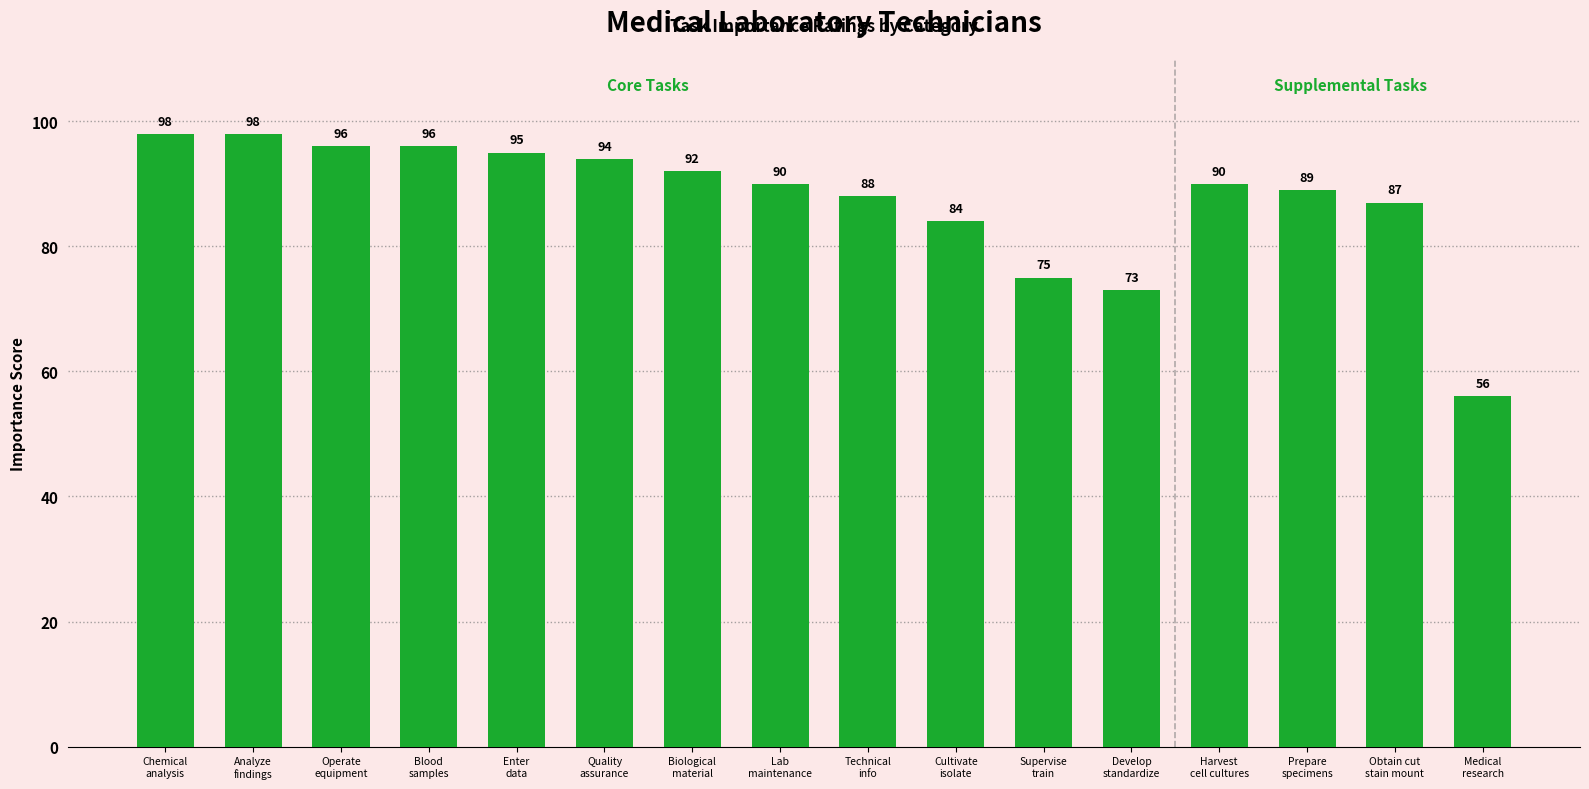

At which label does the data first exceed 90?

Chemical
analysis